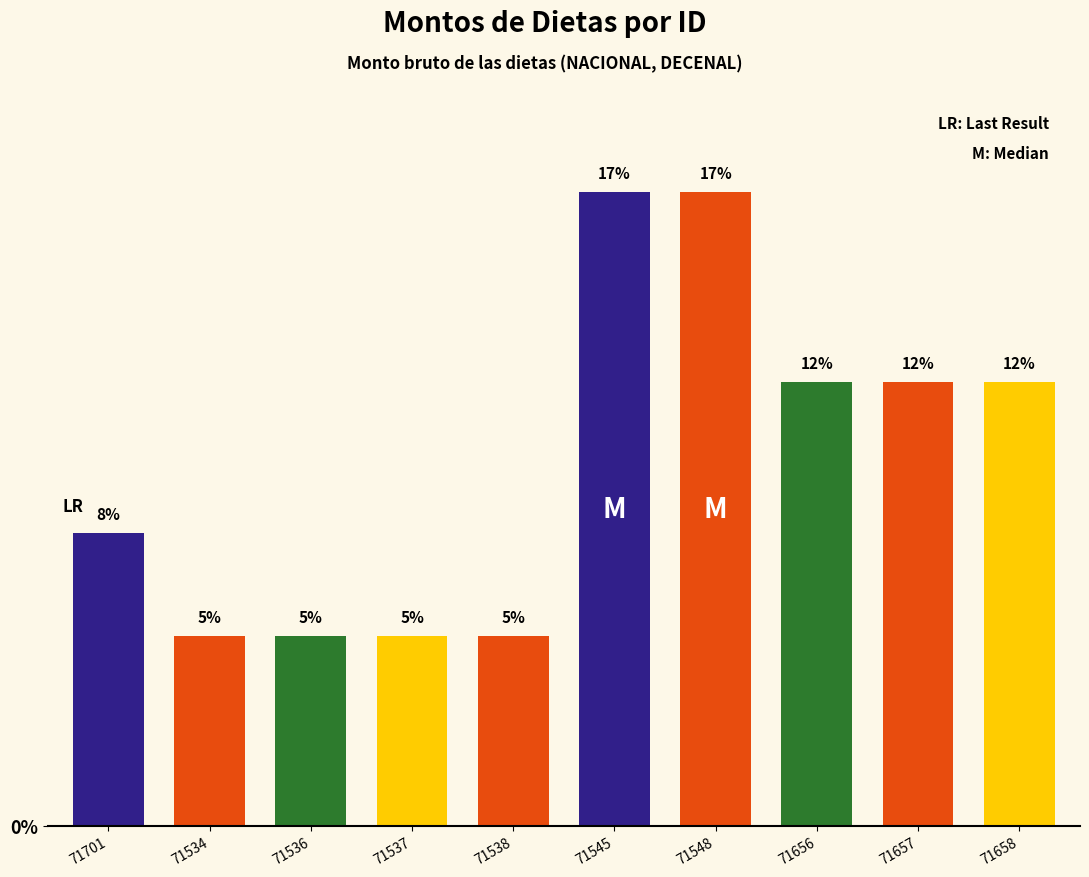

How many bars are there in total?

10